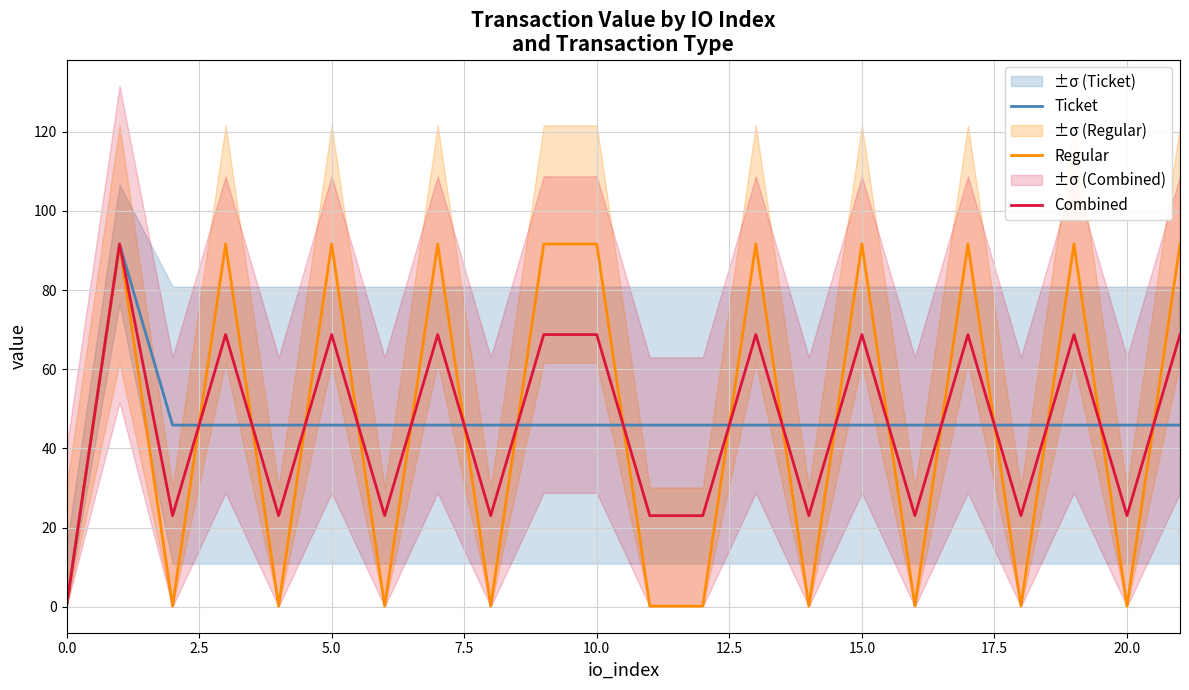

What is the highest value of the Regular series?

91.6